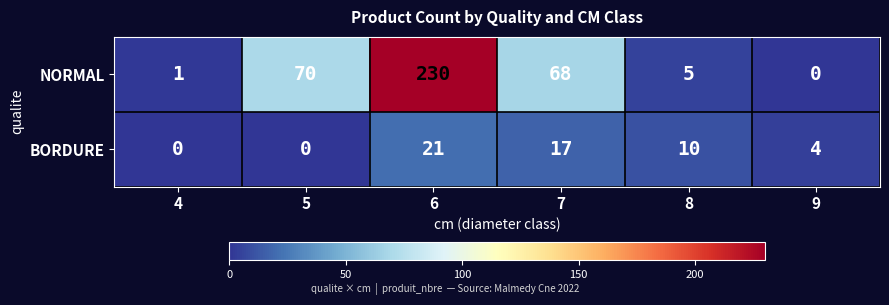

Is it true that BORDURE equals 0 at 5?

True